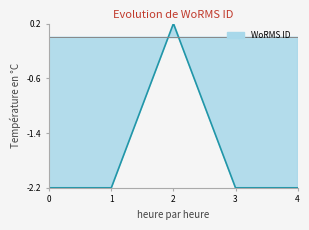

How many values exceed -2?

1